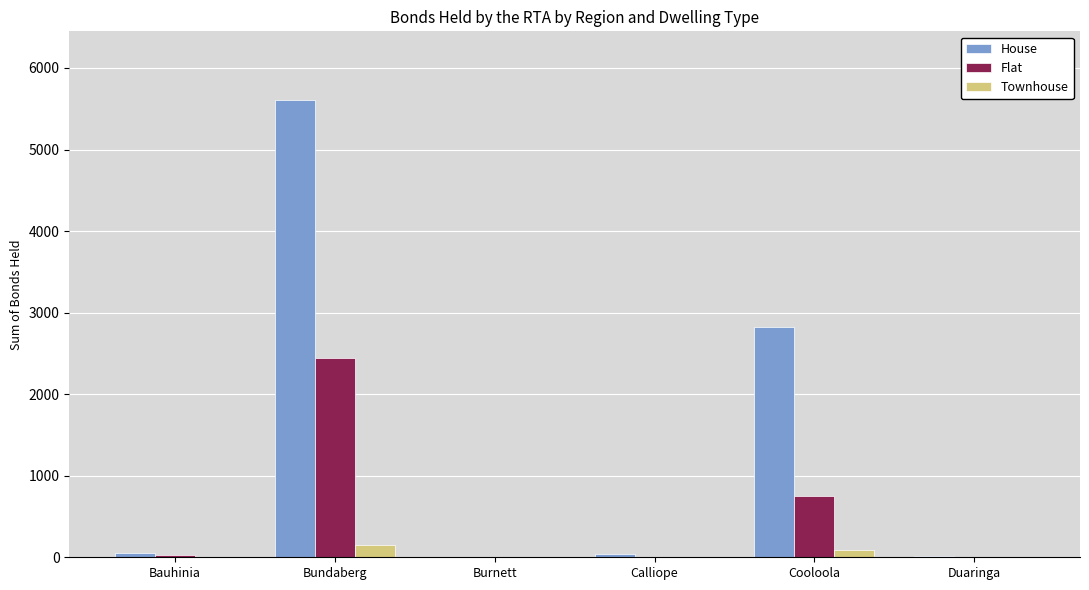

True or false: House has a value of 4570 at Cooloola.

False